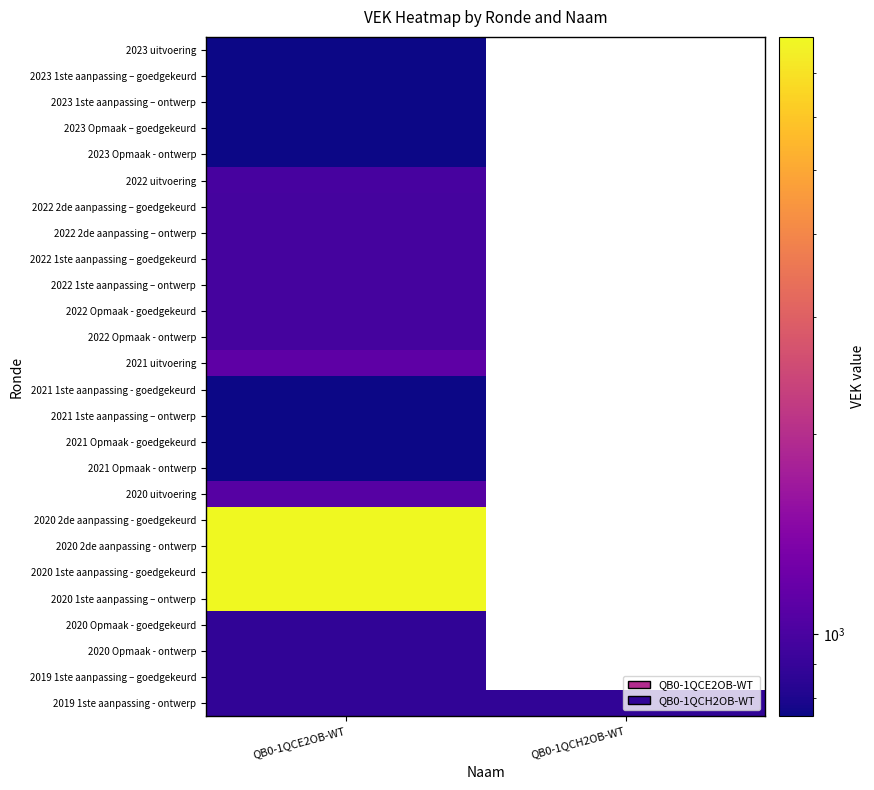

What is the difference between the highest and lowest values at QB0-1QCE2OB-WT?

7176.0